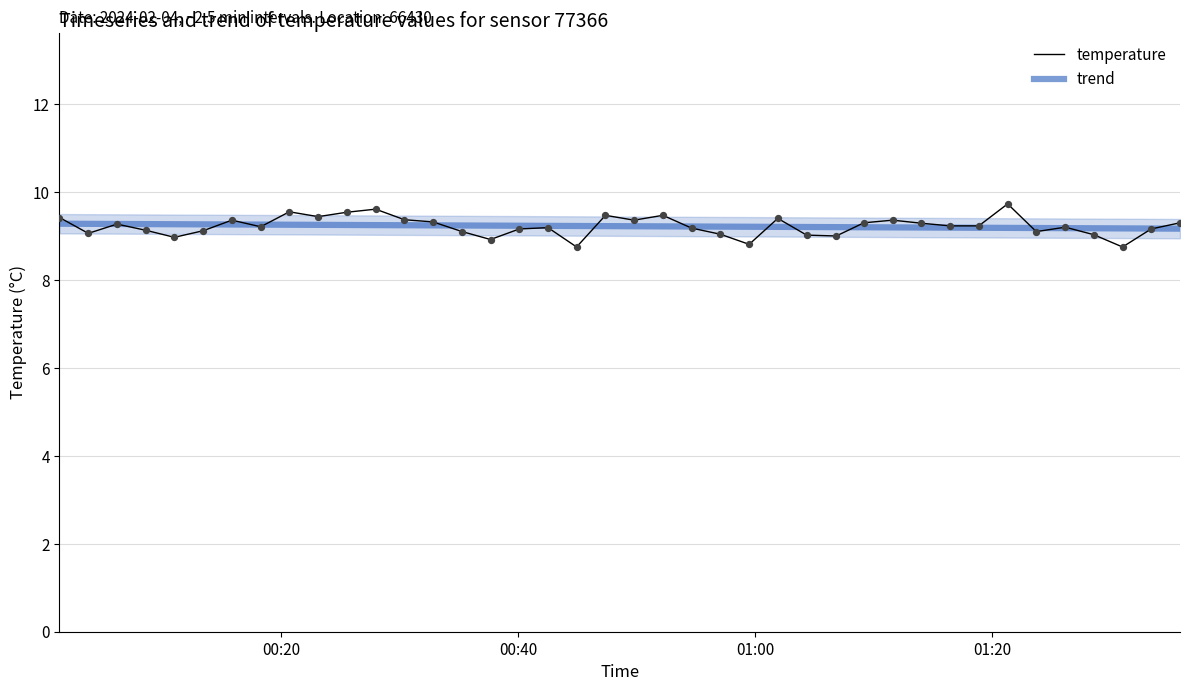

Which series has the largest total across all categories?

trend